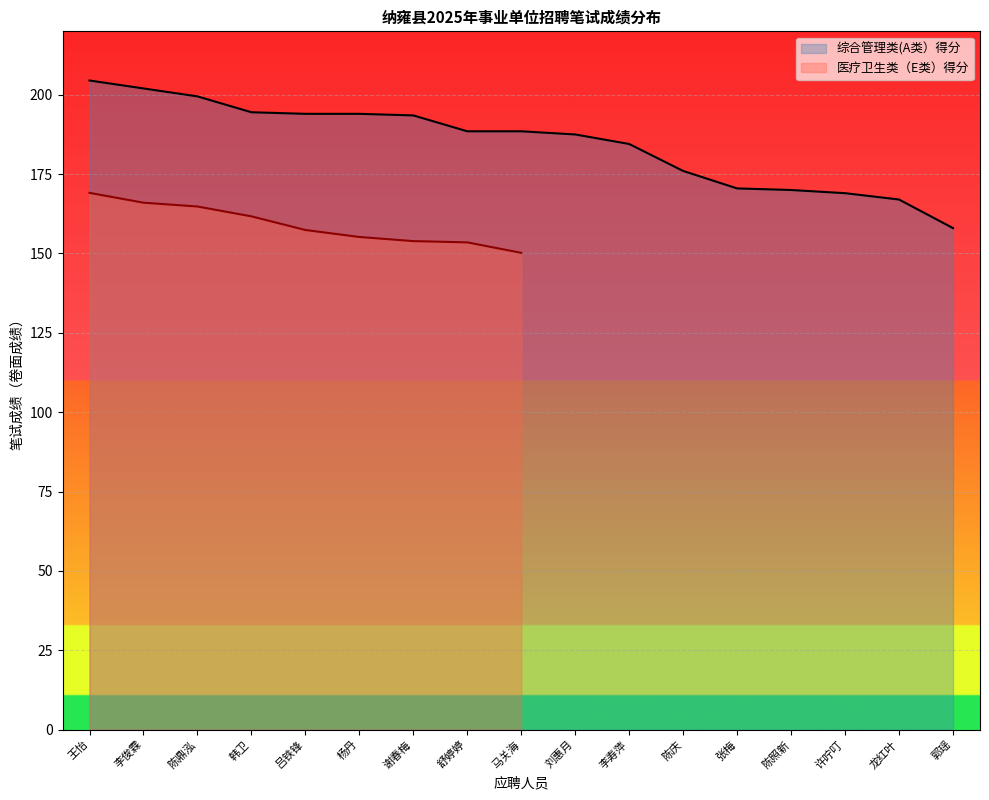

What is the value of the 2nd point from the left?

202.0